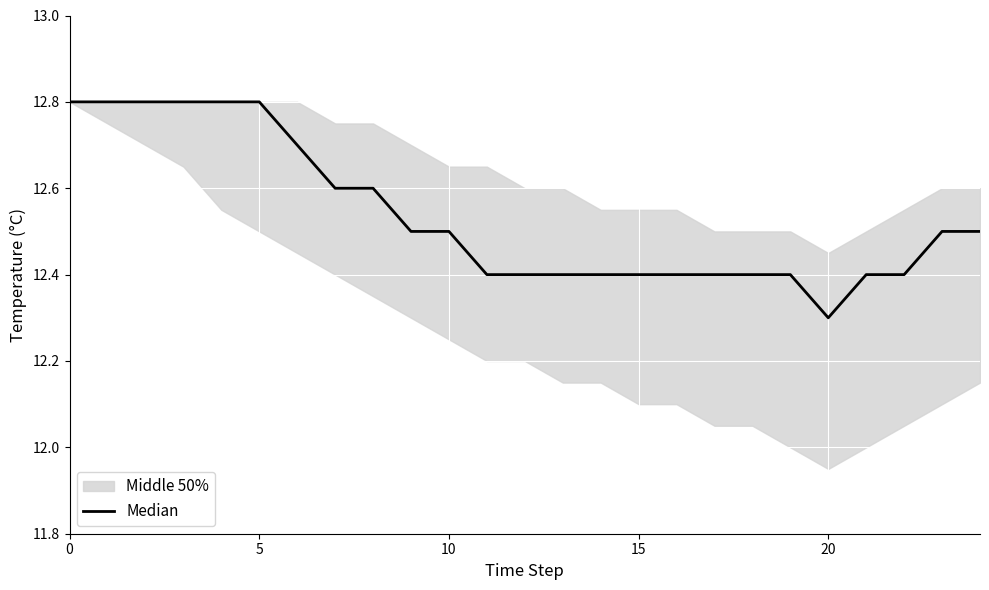

What is the ratio of the value at 0 to the value at 13?

1.0